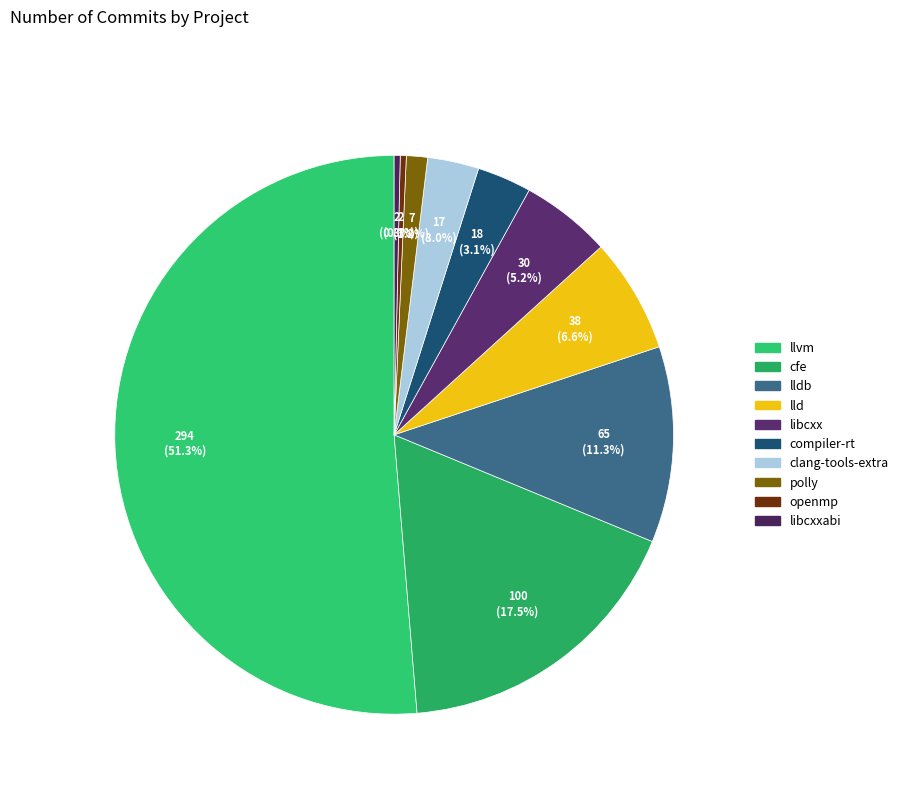

Does polly represent more than half of the total?

No